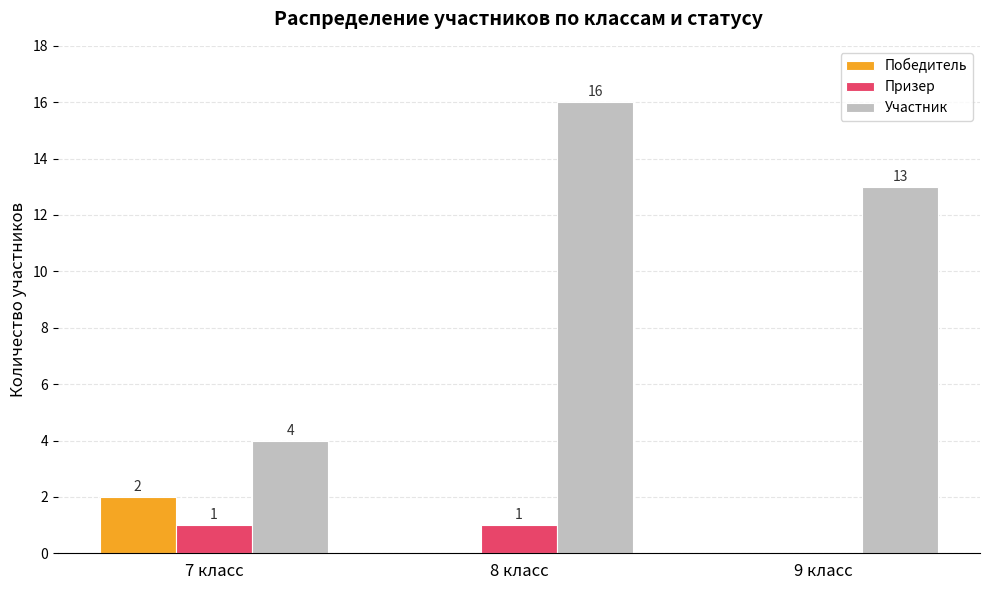

What is the total value across all series at 8 класс?

17